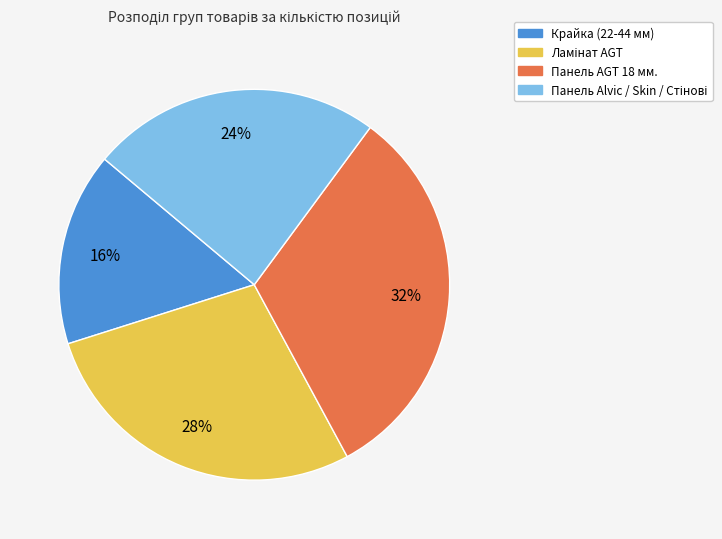

The Панель AGT 18 мм. slice represents 25% of the pie. True or false?

False